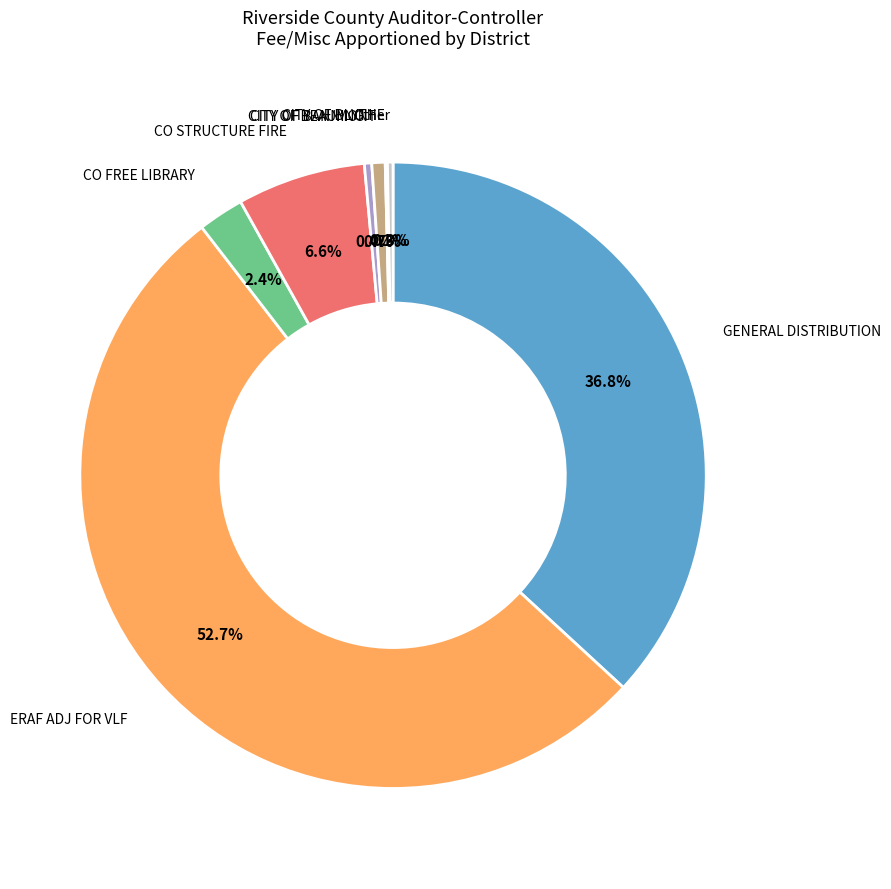

Is there a majority slice in this chart?

Yes